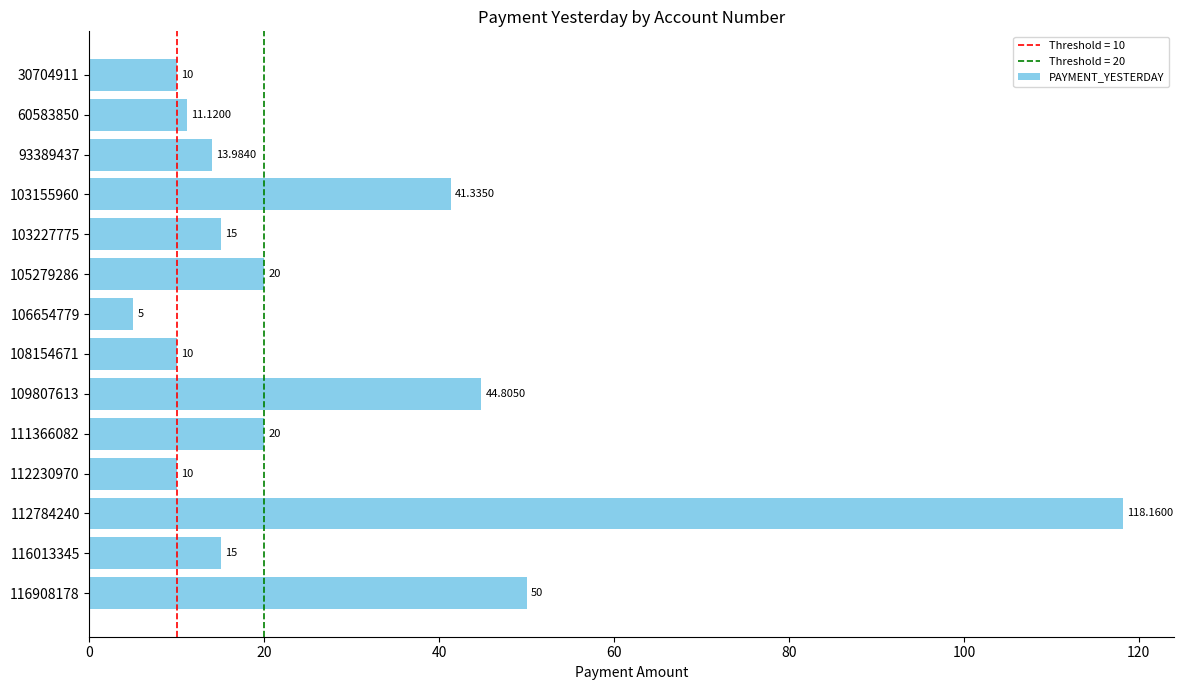

Does the chart contain stacked bars?

No